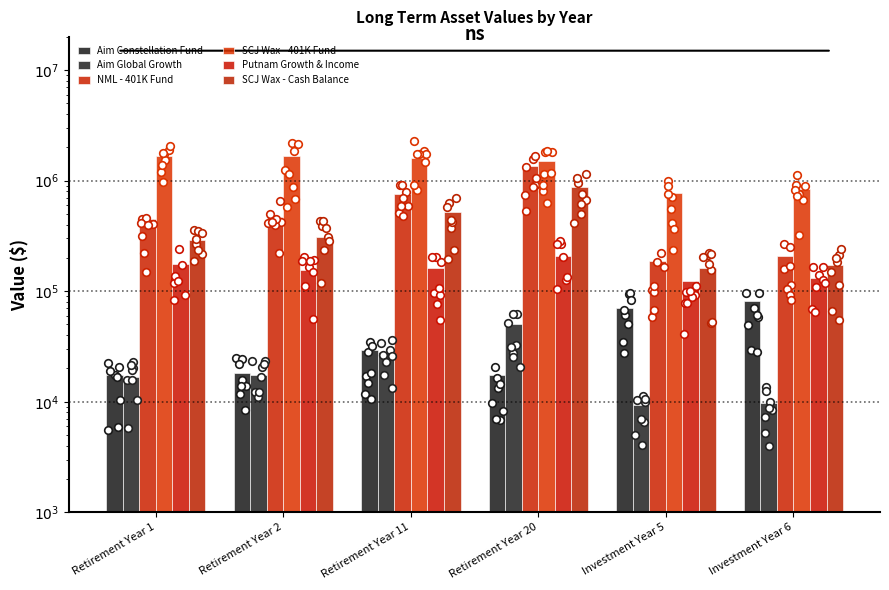

Which series contains the lowest Y value?

Aim Global Growth